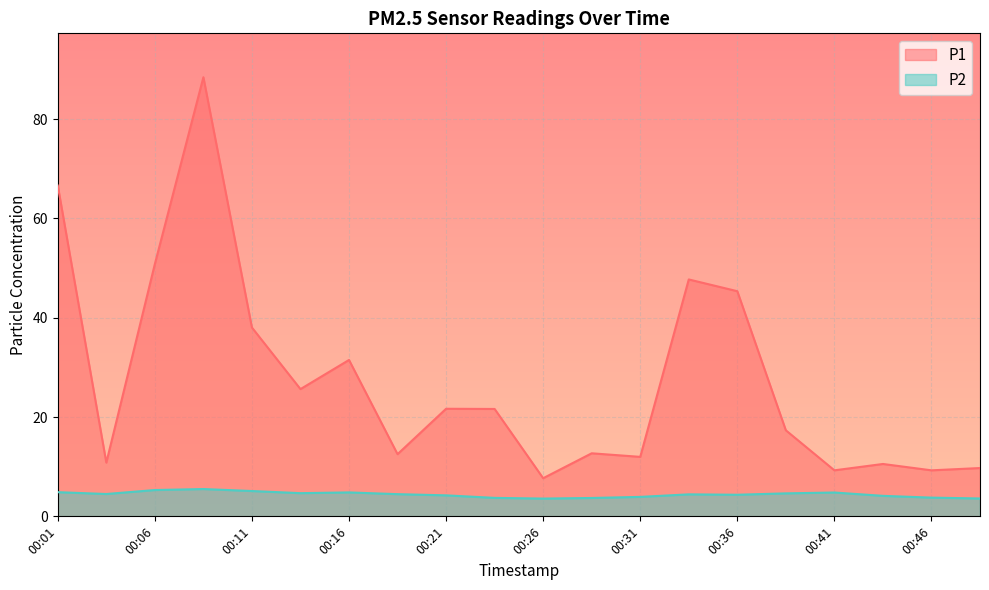

True or false: P2 and P1 cross at least once.

False